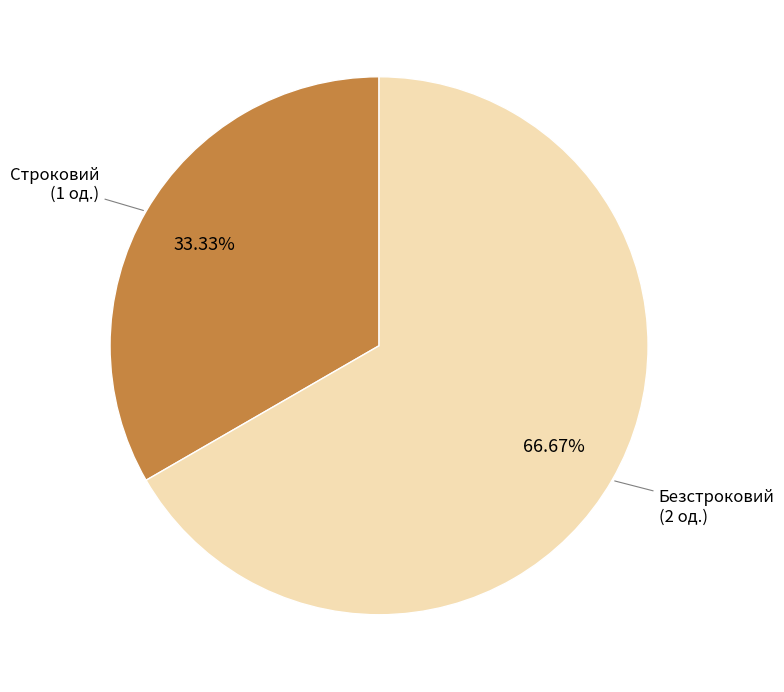

Is there a majority slice in this chart?

Yes